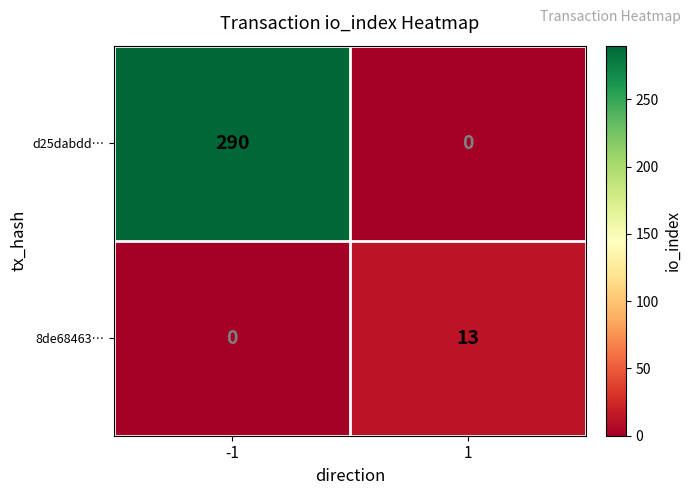

Reading left to right, list all the values displayed in this chart.

d25dabdd…: 290	0
8de68463…: 0	13